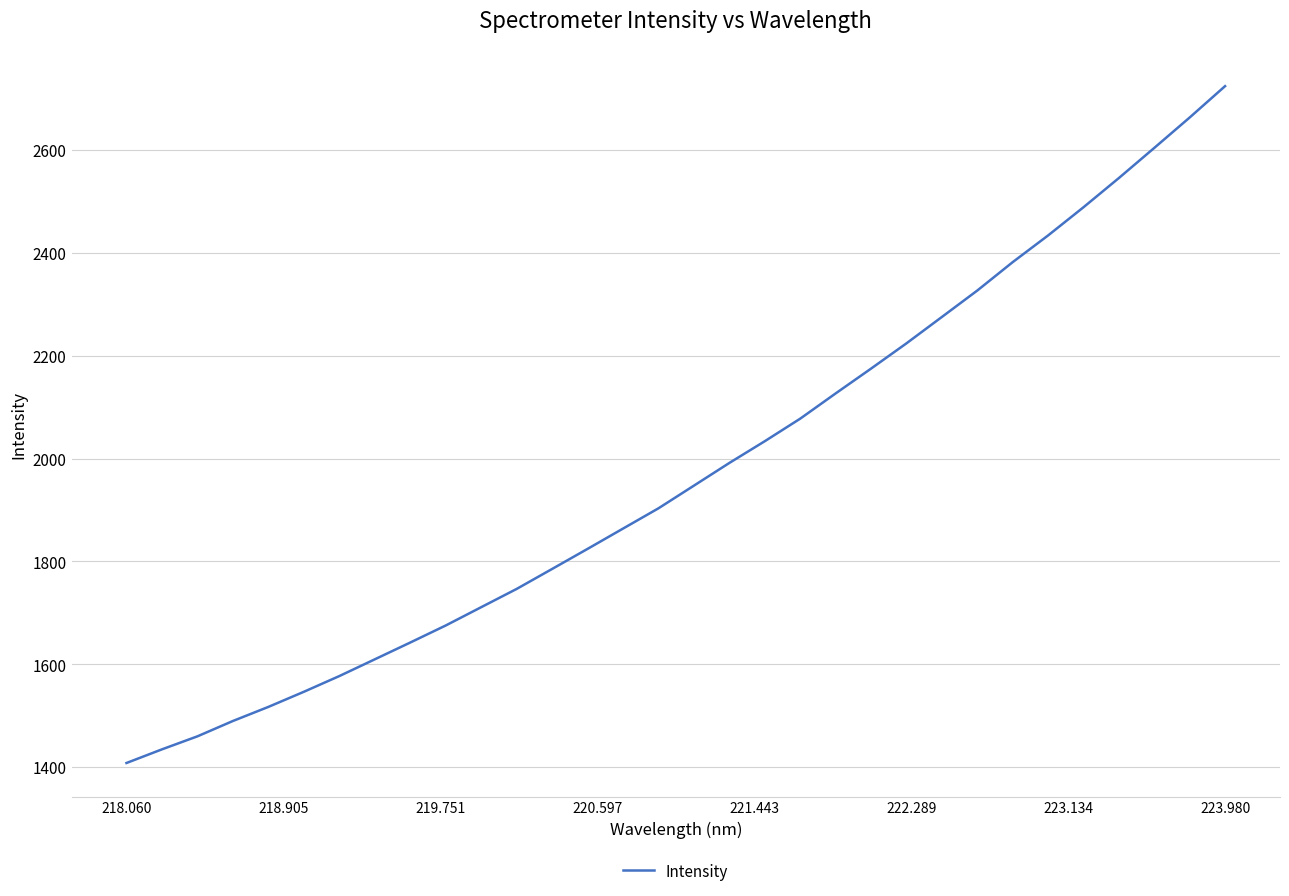

What is the difference between the maximum and minimum values?

1315.4